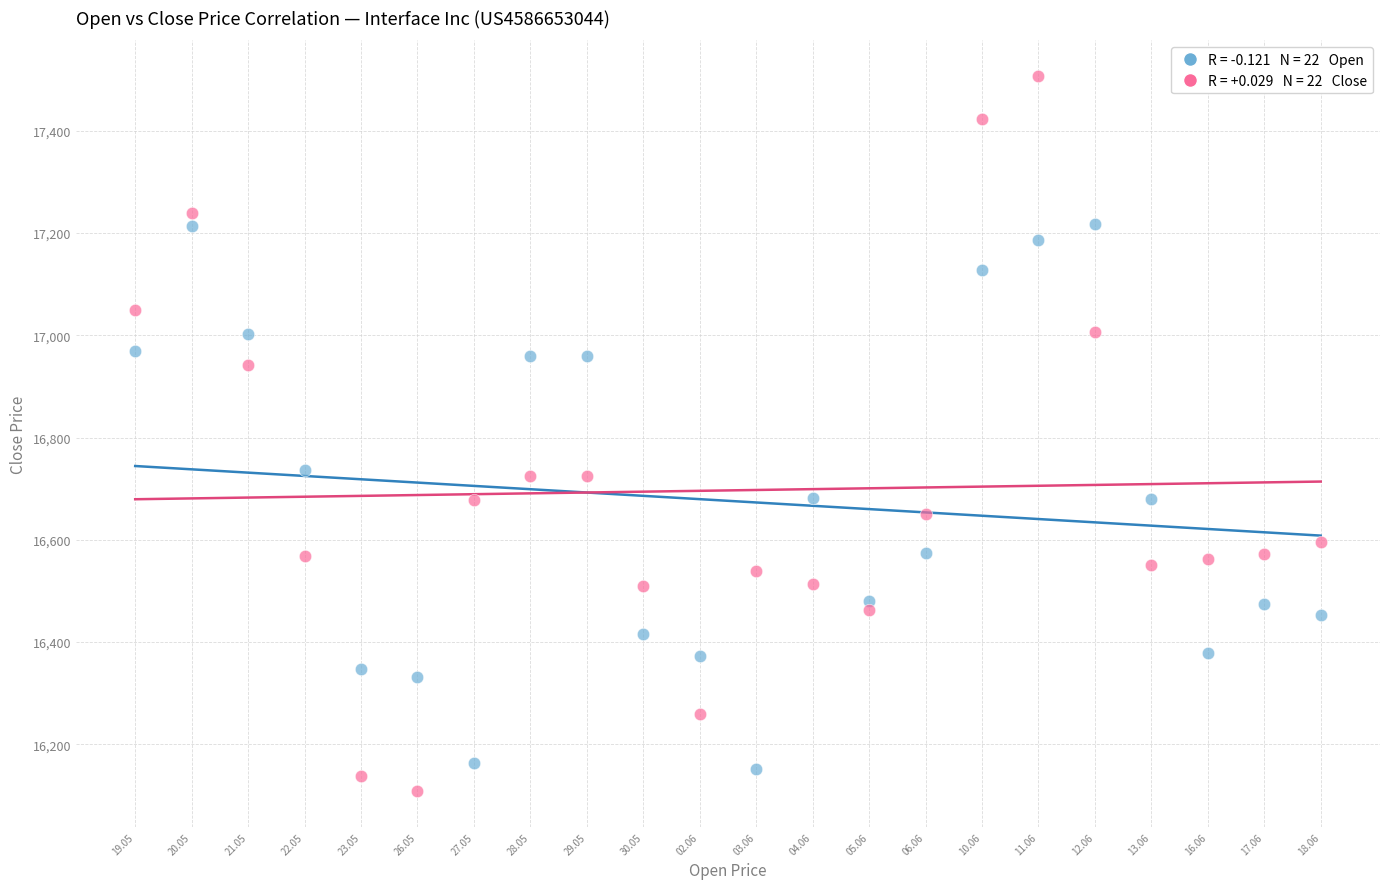

Across all data points, what is the range of Y values (max minus min)?

1399